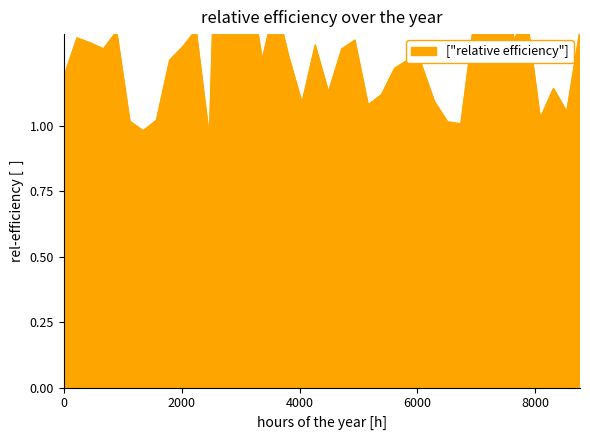

Which has a higher value, 133946 or 108715?

108715